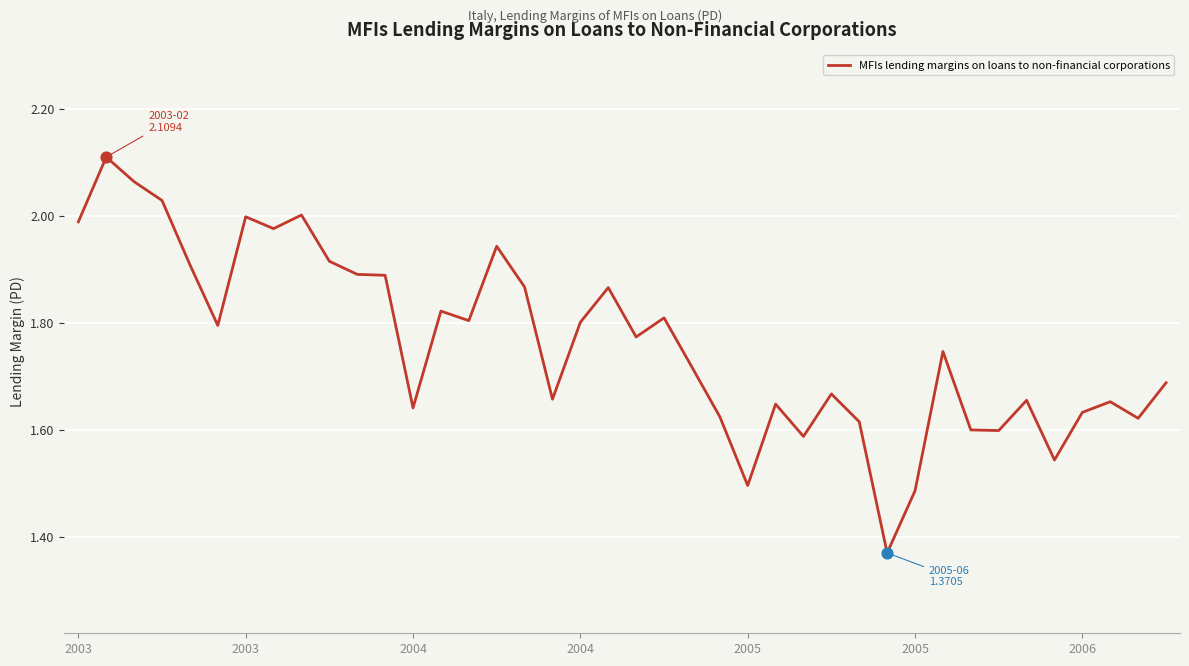

What is the difference between the maximum and minimum values?

0.7